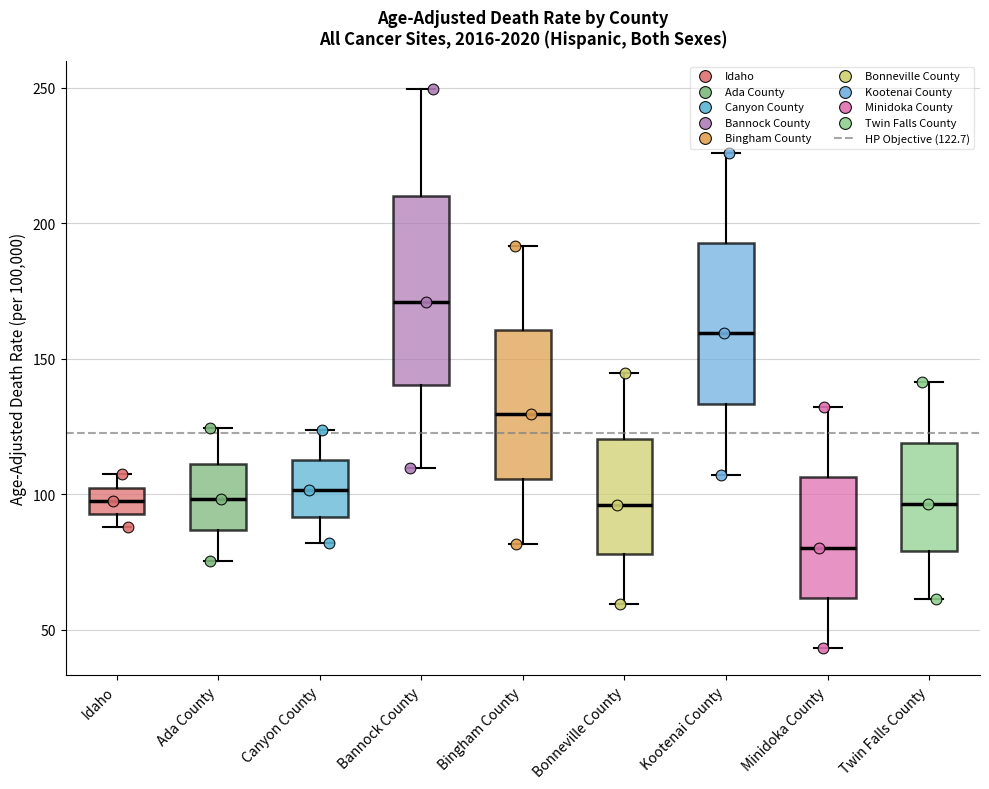

Where does the upper whisker of the box for Bannock County end on the y-axis? The values are not printed on the chart, so give them approximately, as read against the axis.

250